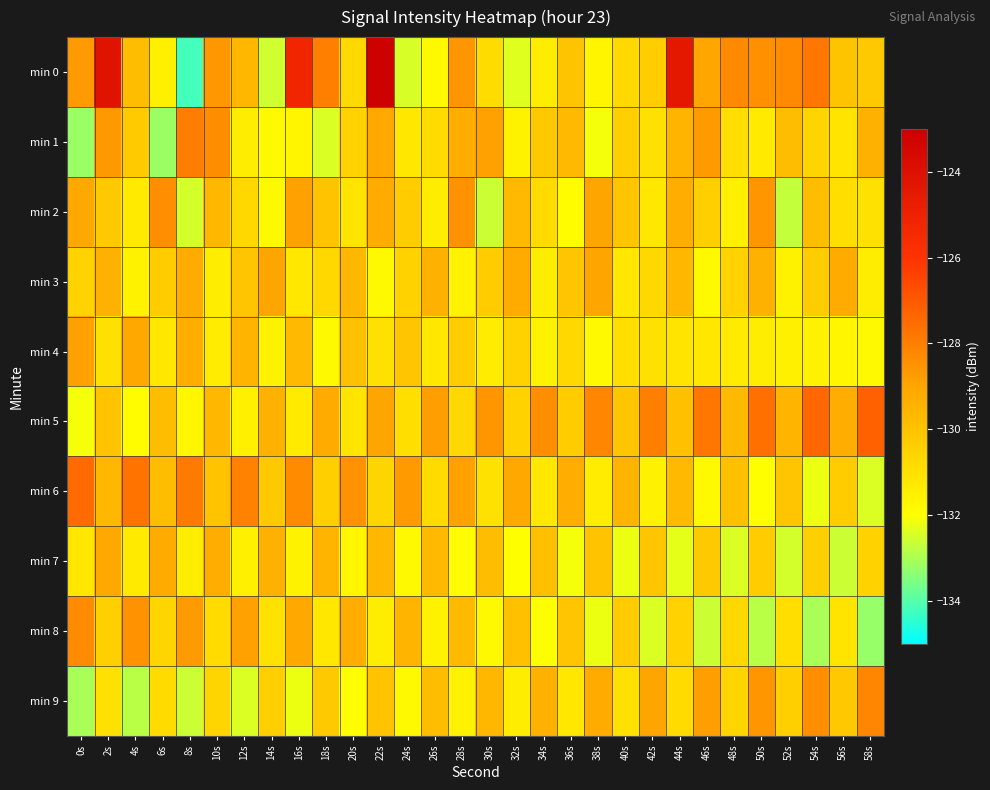

Between 38s and 56s, which is larger?

56s